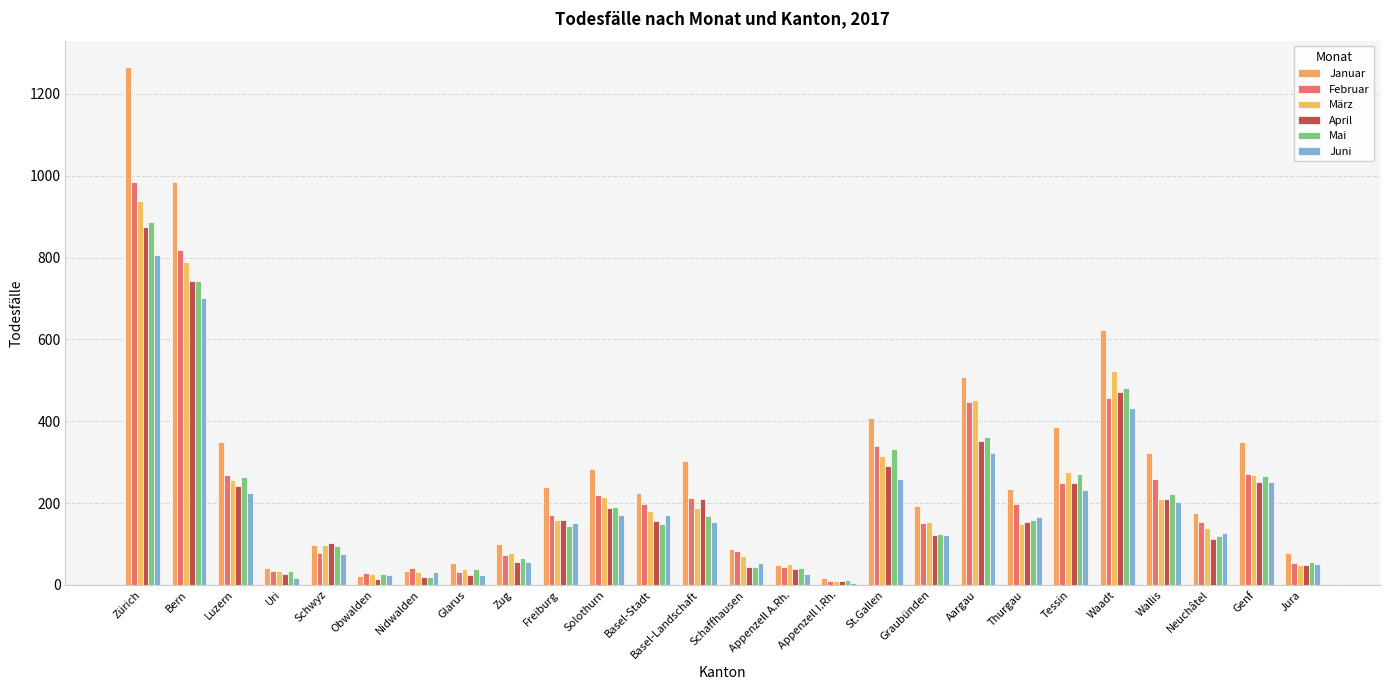

What is the minimum value for Mai?

11